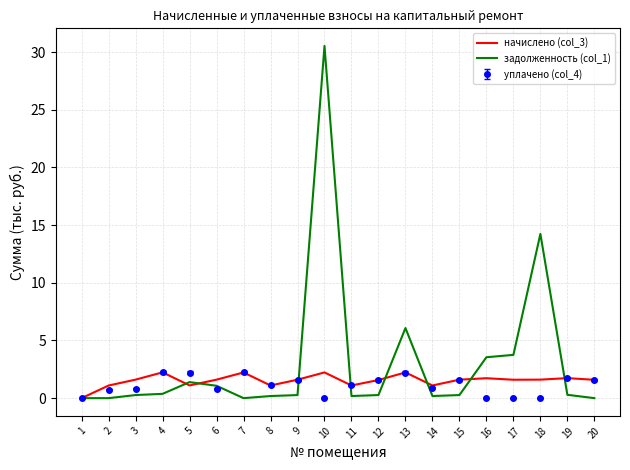

Which series has the largest range (max minus min)?

задолженность (col_1)